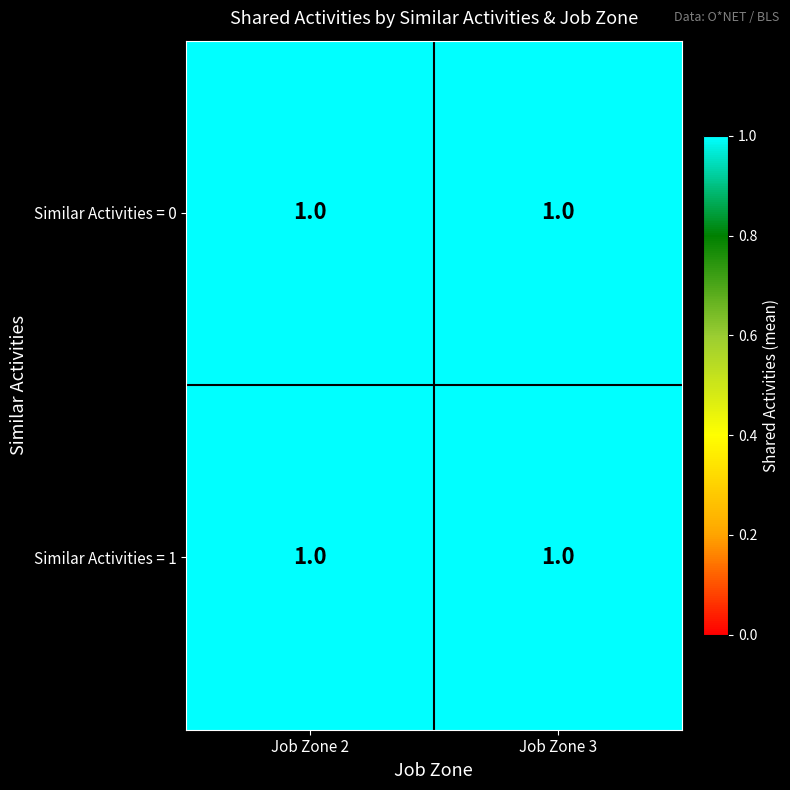

True or false: 1 has a value of 1 at 2.

True